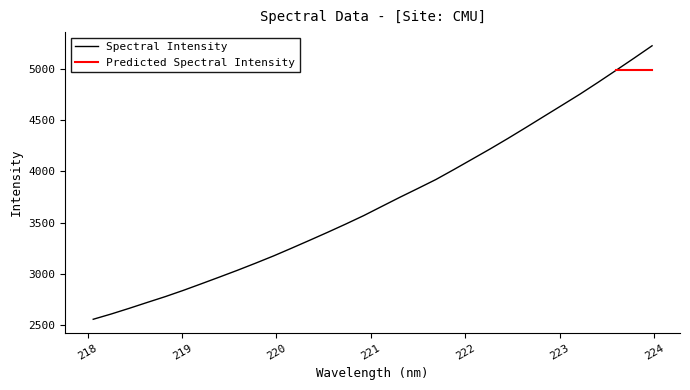

Which label corresponds to the smallest value in the chart?

218.0596